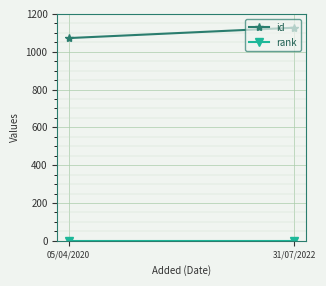

List the series in order of their peak value, highest first.

id, rank